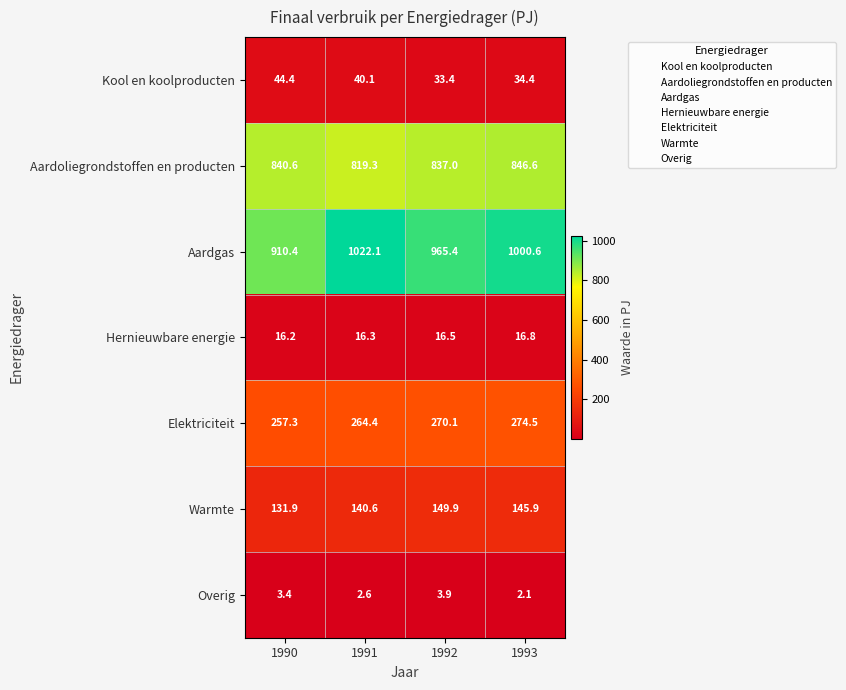

True or false: Hernieuwbare energie has a value of 16.3 at 1991.

True